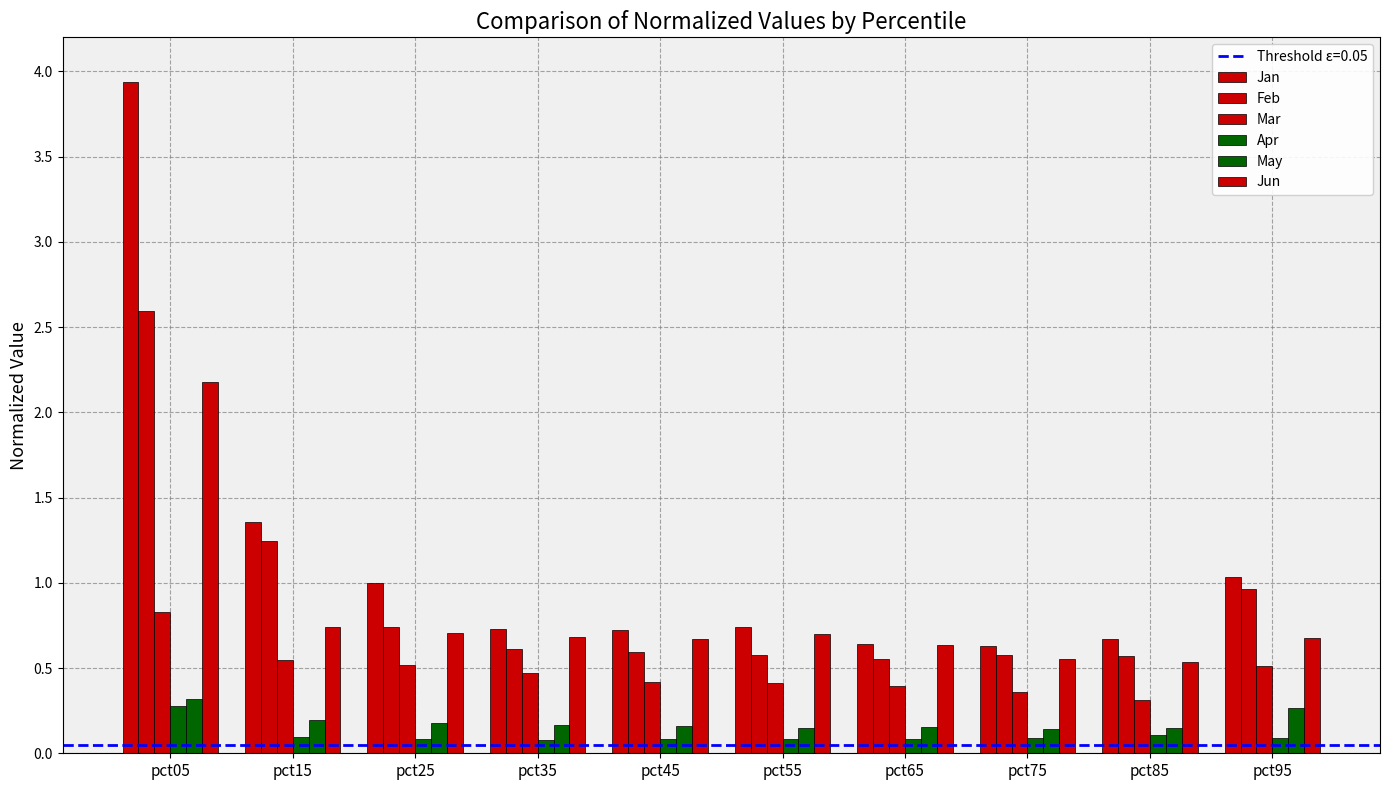

Which category has the highest value across all series?

pct05